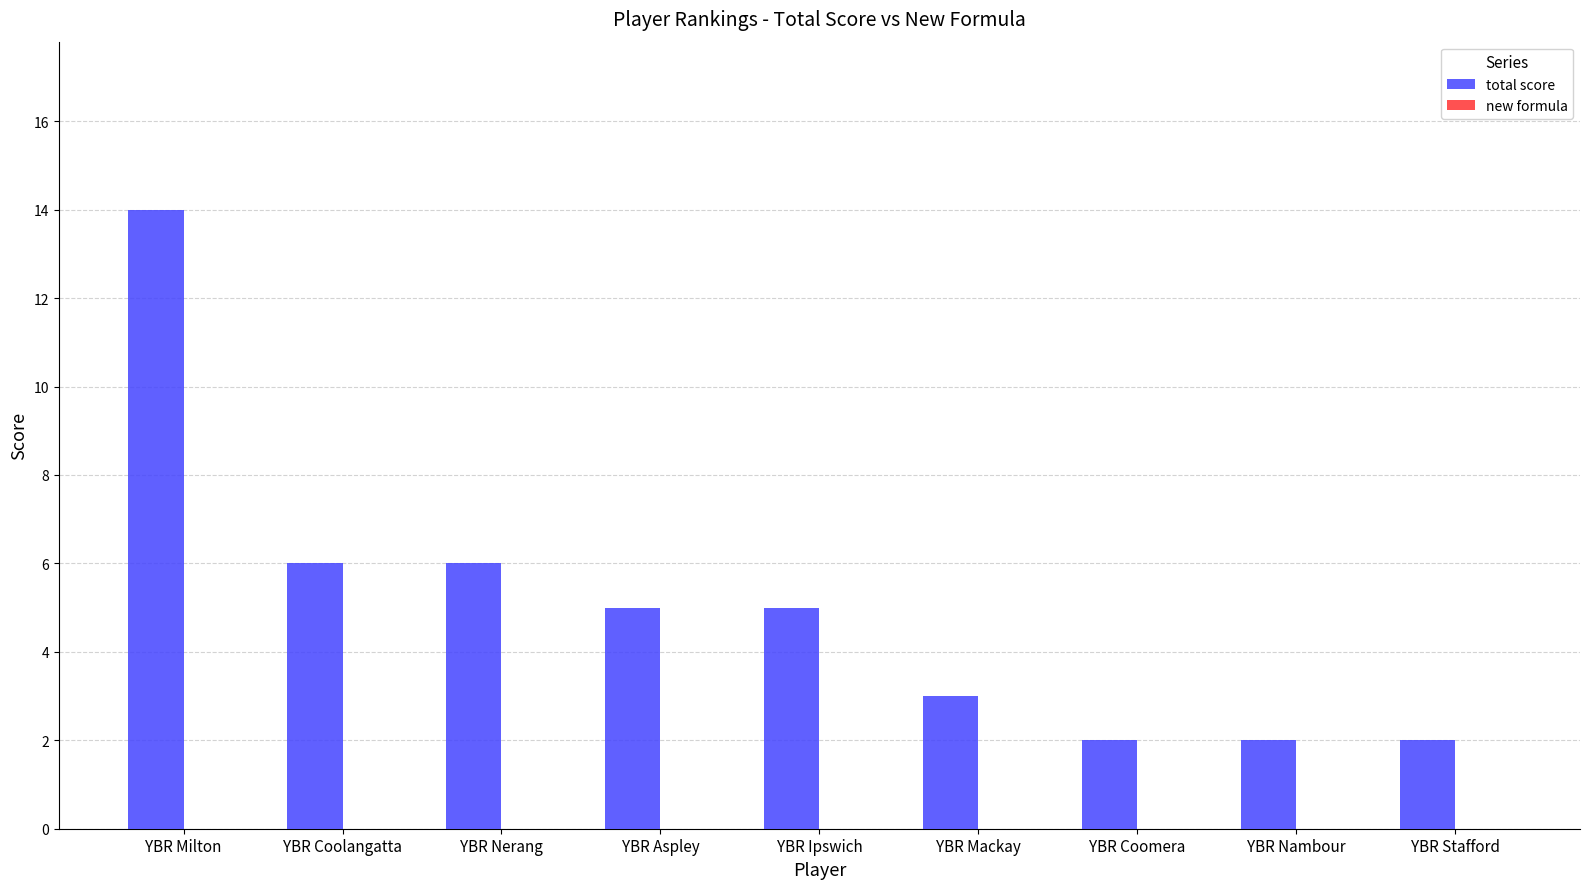

Which has a higher value, YBR Milton or YBR Mackay?

YBR Milton